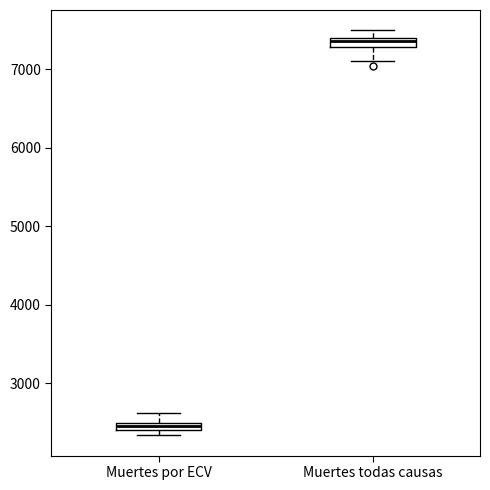

Where is the lower edge of the box for Muertes por ECV on the y-axis? The values are not printed on the chart, so give them approximately, as read against the axis.

2400